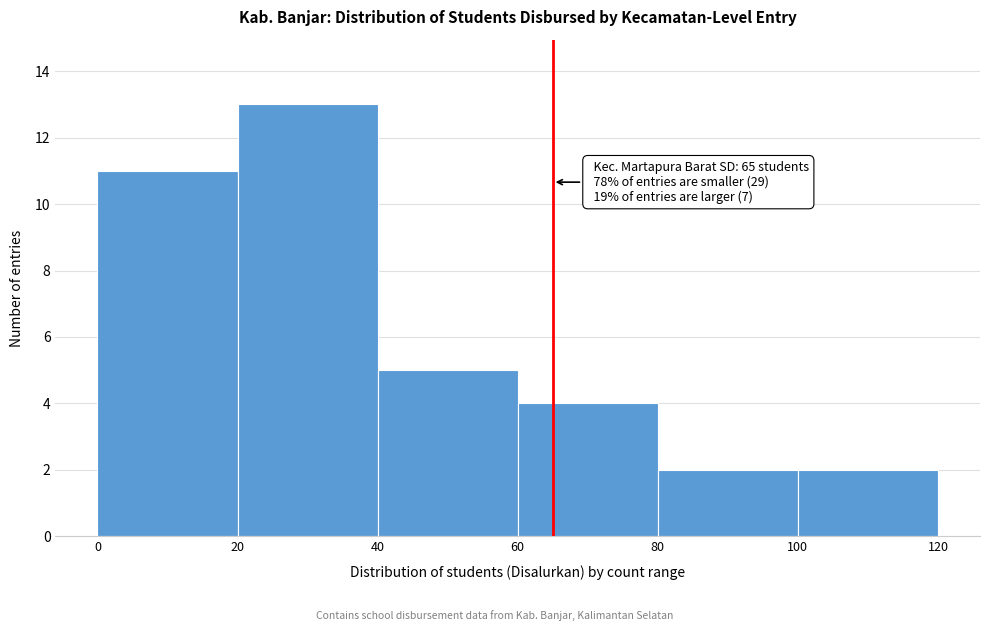

Over which range of the x-axis is the bar tallest?

20 to 40